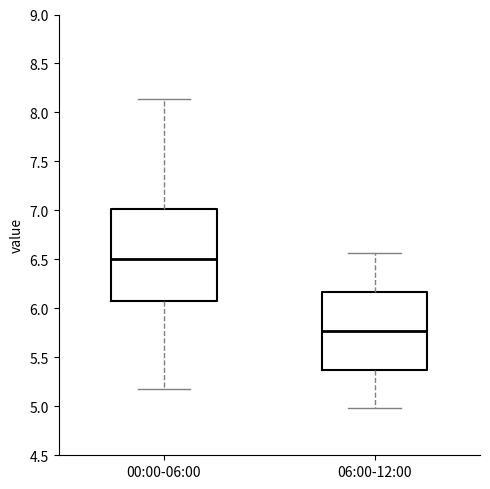

Reading left to right, transcribe this box plot: for each box, give where its median line is, the range the box spans, and where its two whiskers end, as read against the y-axis. The values are not printed on the chart, so give them approximately, as read against the axis.

00:00-06:00: median 6.50, box 6.10 to 7.00, whiskers 5.20 to 8.15
06:00-12:00: median 5.75, box 5.40 to 6.15, whiskers 5.00 to 6.55